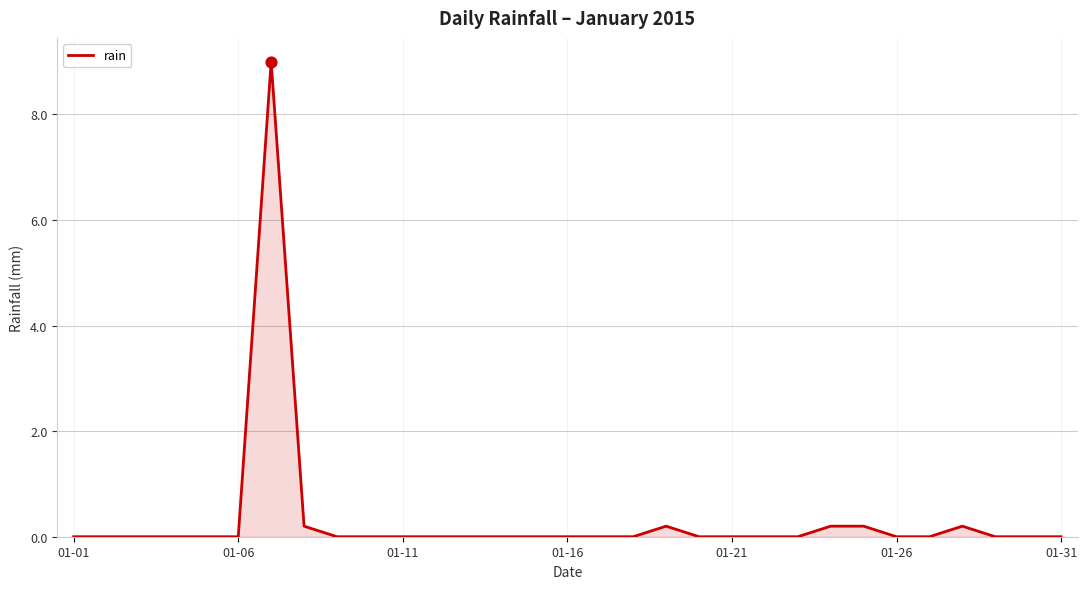

What is the greatest value displayed?

9.0